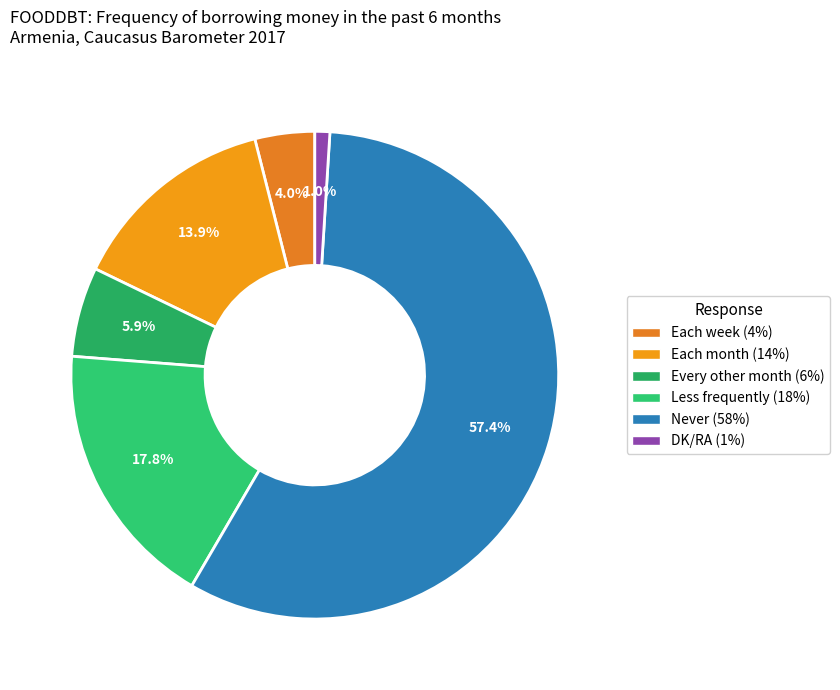

How many slices are in this pie chart?

6